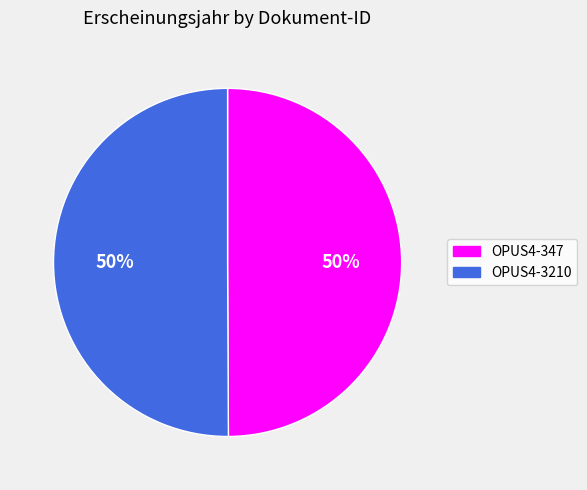

Do OPUS4-3210 and OPUS4-347 together represent more than half of the pie?

Yes